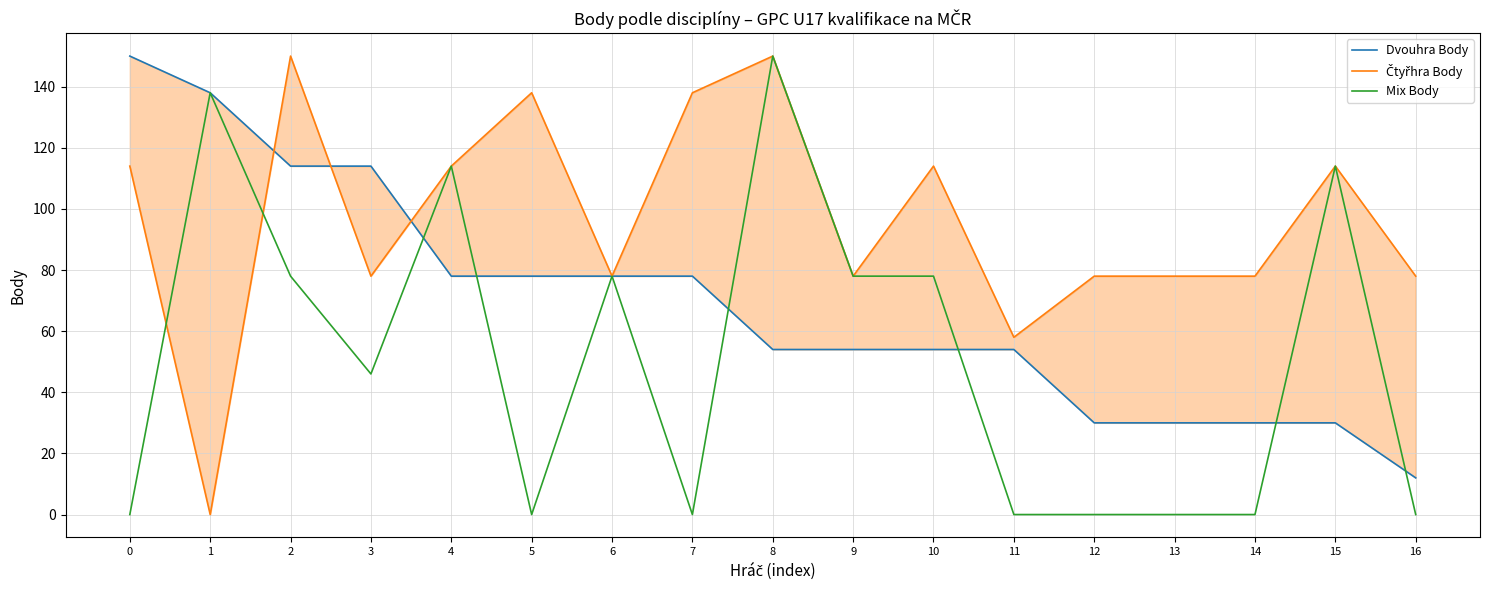

At which category is the sum across all series the highest?

8